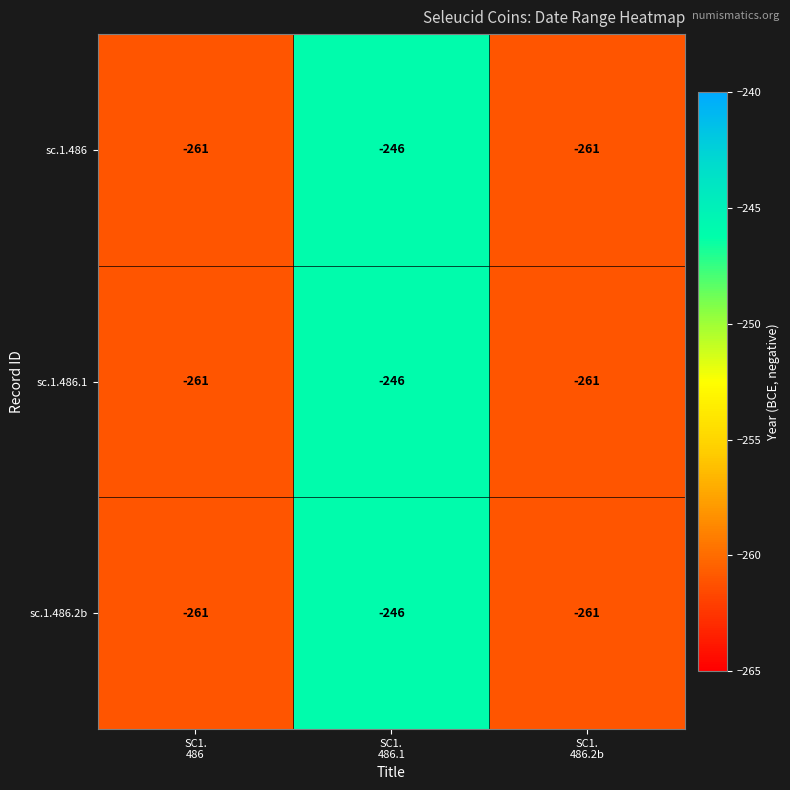

Reading left to right, list all the values displayed in this chart.

sc.1.486: -261	-246	-261
sc.1.486.1: -261	-246	-261
sc.1.486.2b: -261	-246	-261